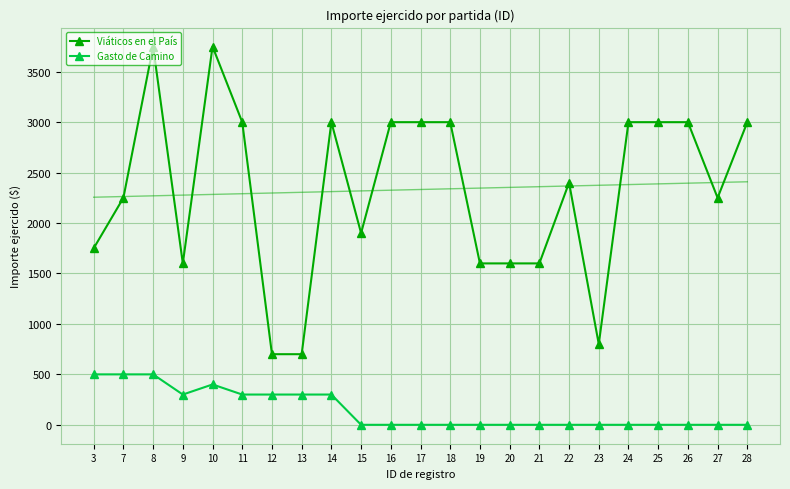

True or false: Viáticos en el País and Gasto de Camino intersect in this chart.

False